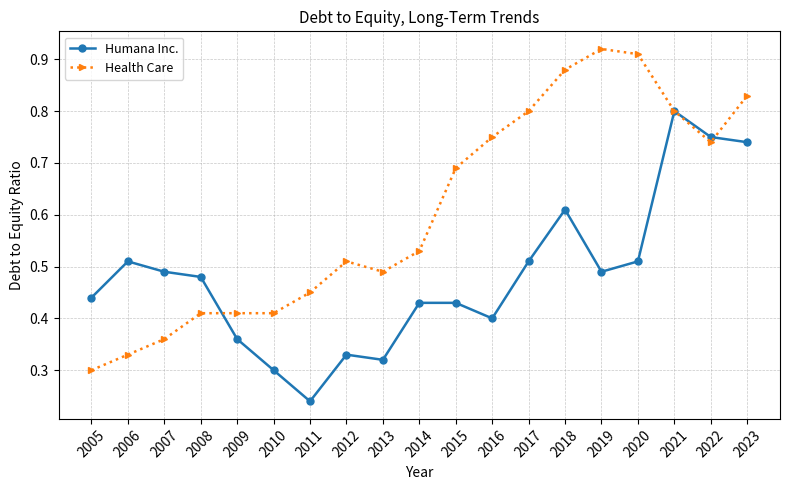

True or false: Health Care has more than 0 points higher than both neighbors.

True